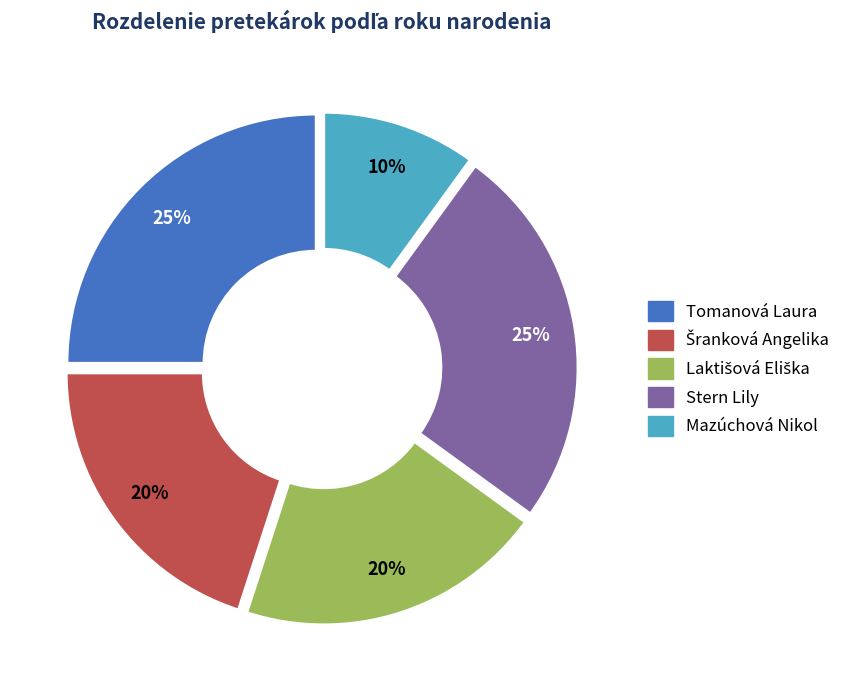

What is the smallest slice in the pie chart?

Mazúchová Nikol